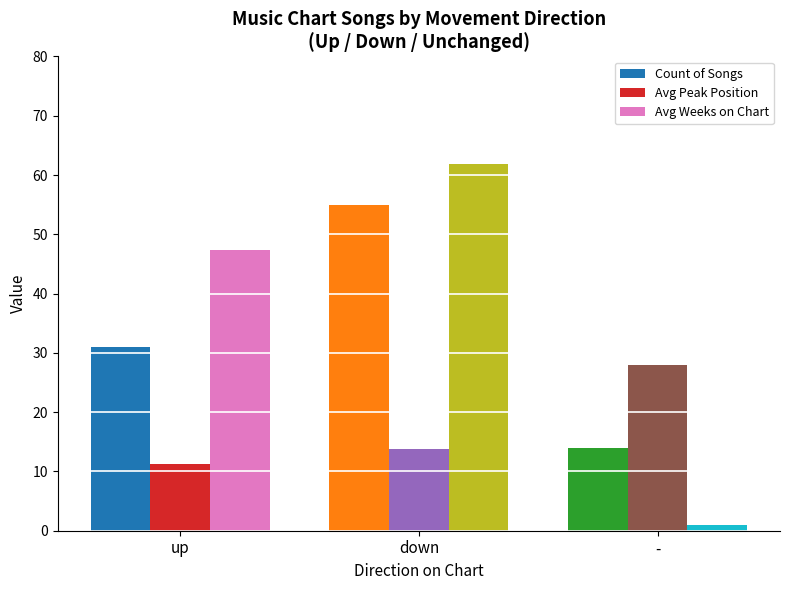

What is the value of the Avg Weeks on Chart bar at the 3rd from the left?

1.0